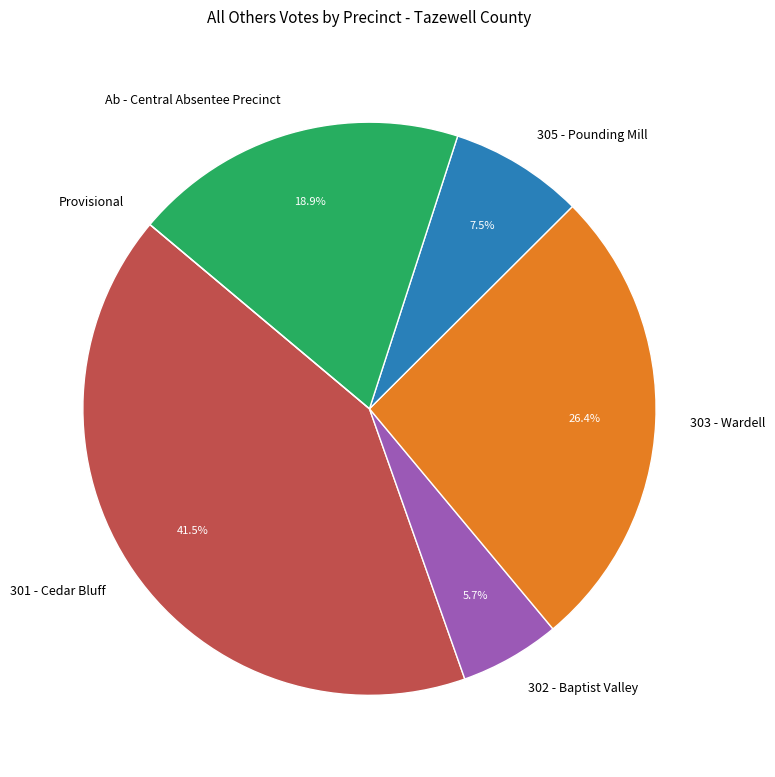

Is there a majority slice in this chart?

No